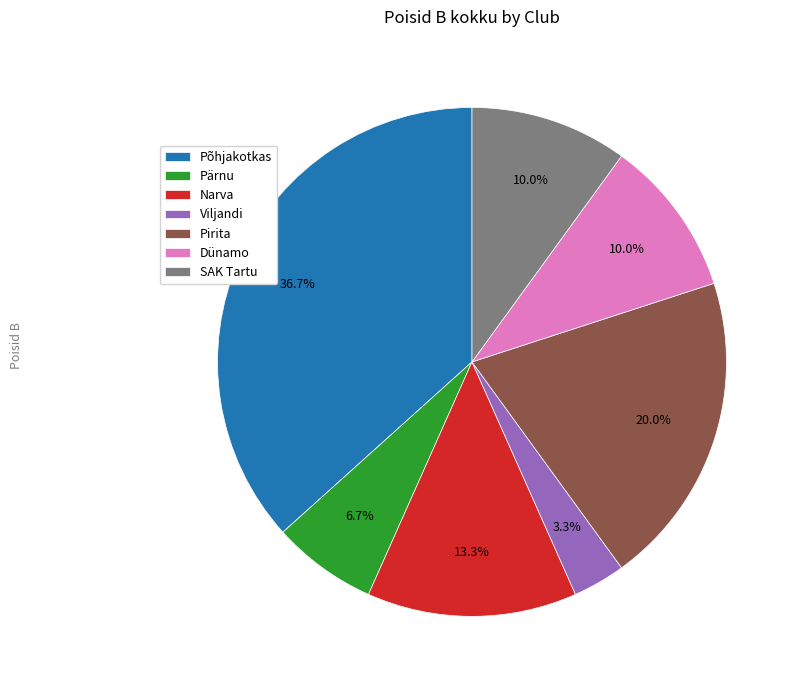

Does Narva represent more than half of the total?

No